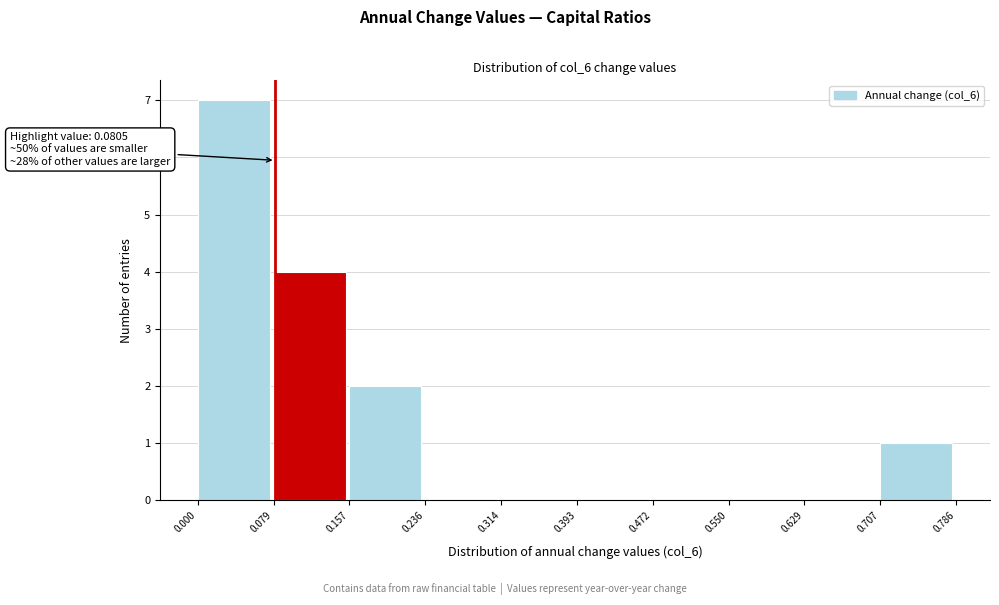

Which range on the x-axis has the tallest bar?

0.000 to 0.079